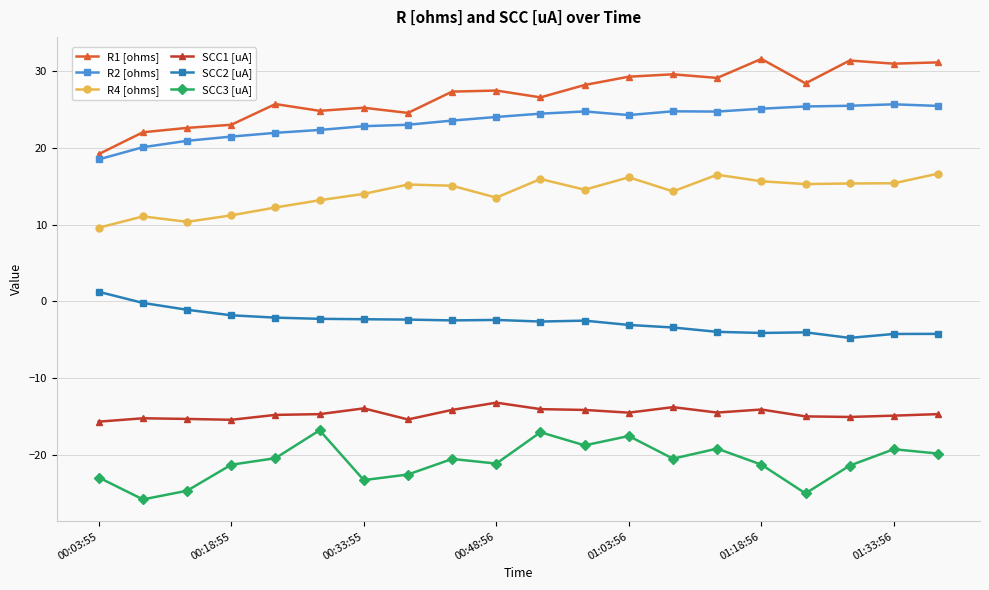

List the series in order of their peak value, lowest first.

SCC3 [uA], SCC1 [uA], SCC2 [uA], R4 [ohms], R2 [ohms], R1 [ohms]